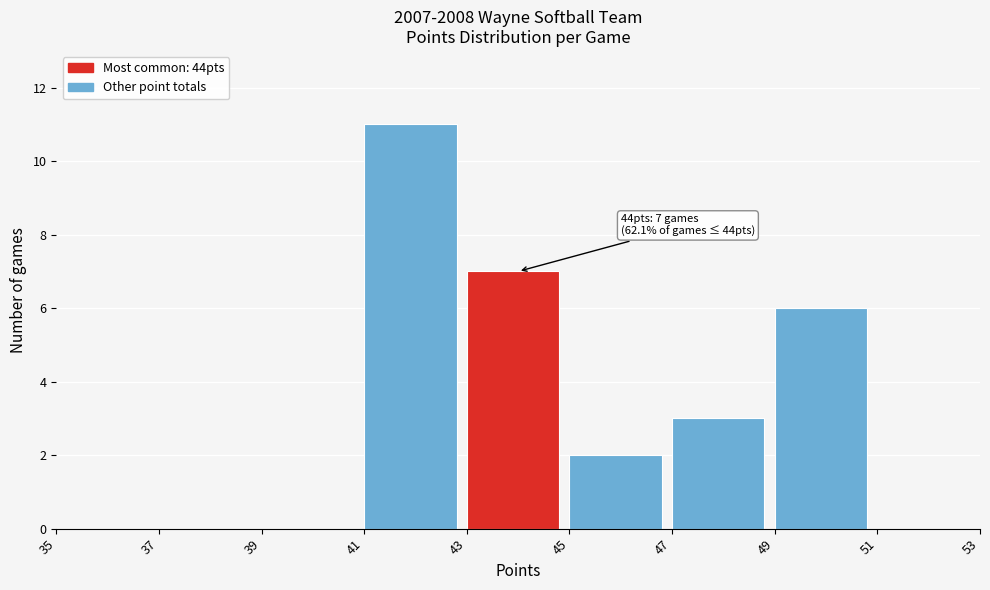

Which range on the x-axis has the tallest bar?

41 to 43